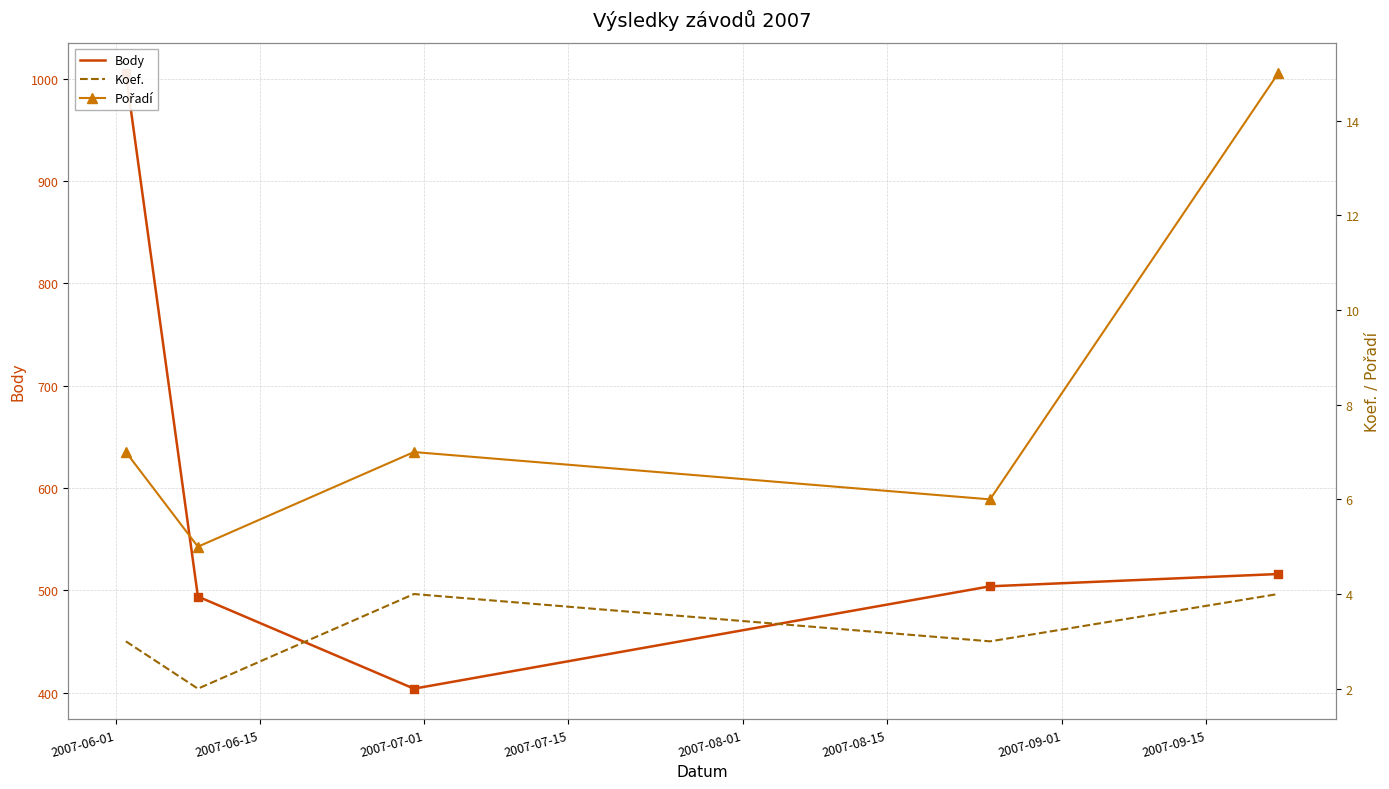

Which series has the largest total across all categories?

Body